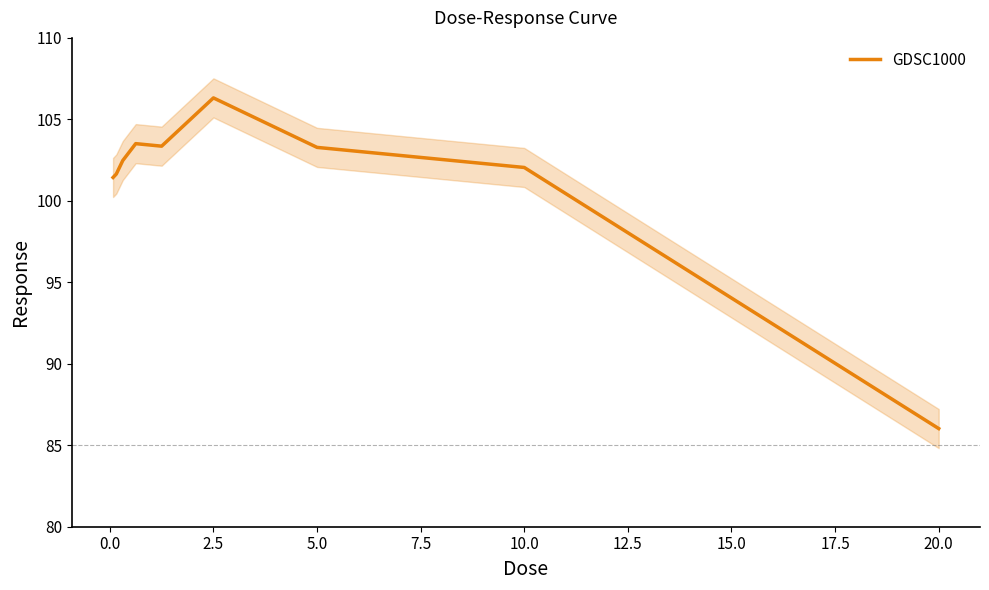

What is the average value?

101.1